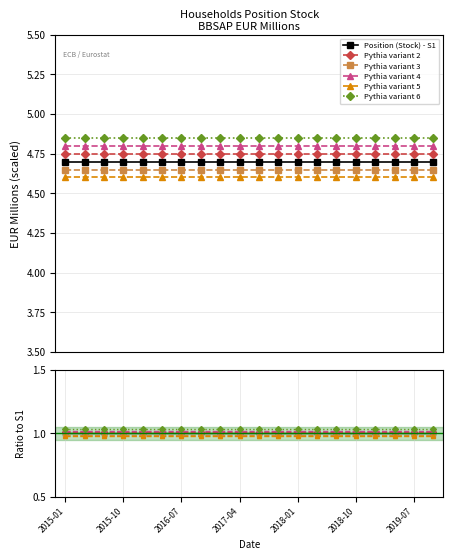

True or false: Pythia variant 6 and Pythia variant 4 cross at least once.

False